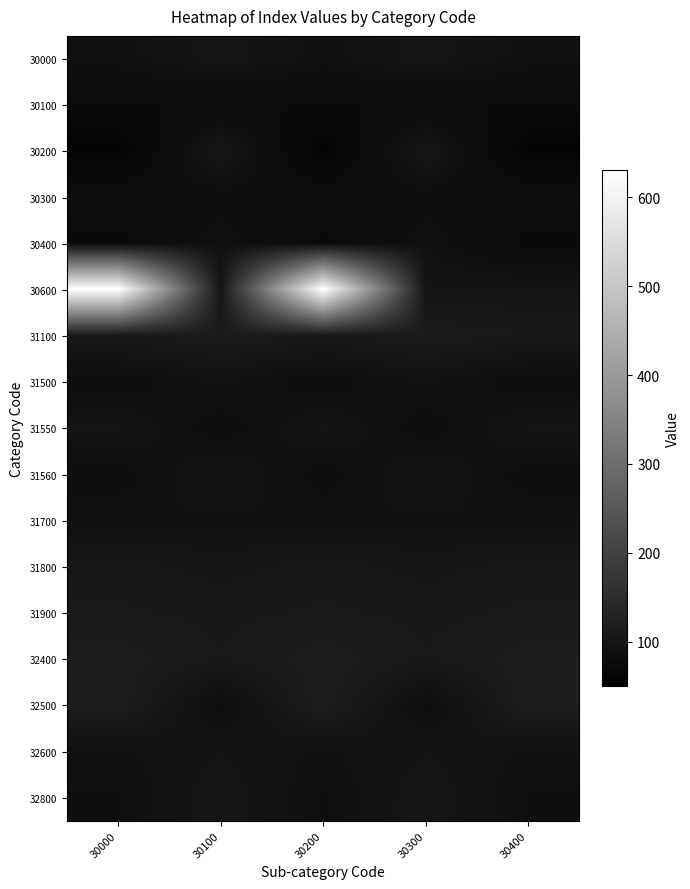

Which label corresponds to the smallest value in the chart?

30000